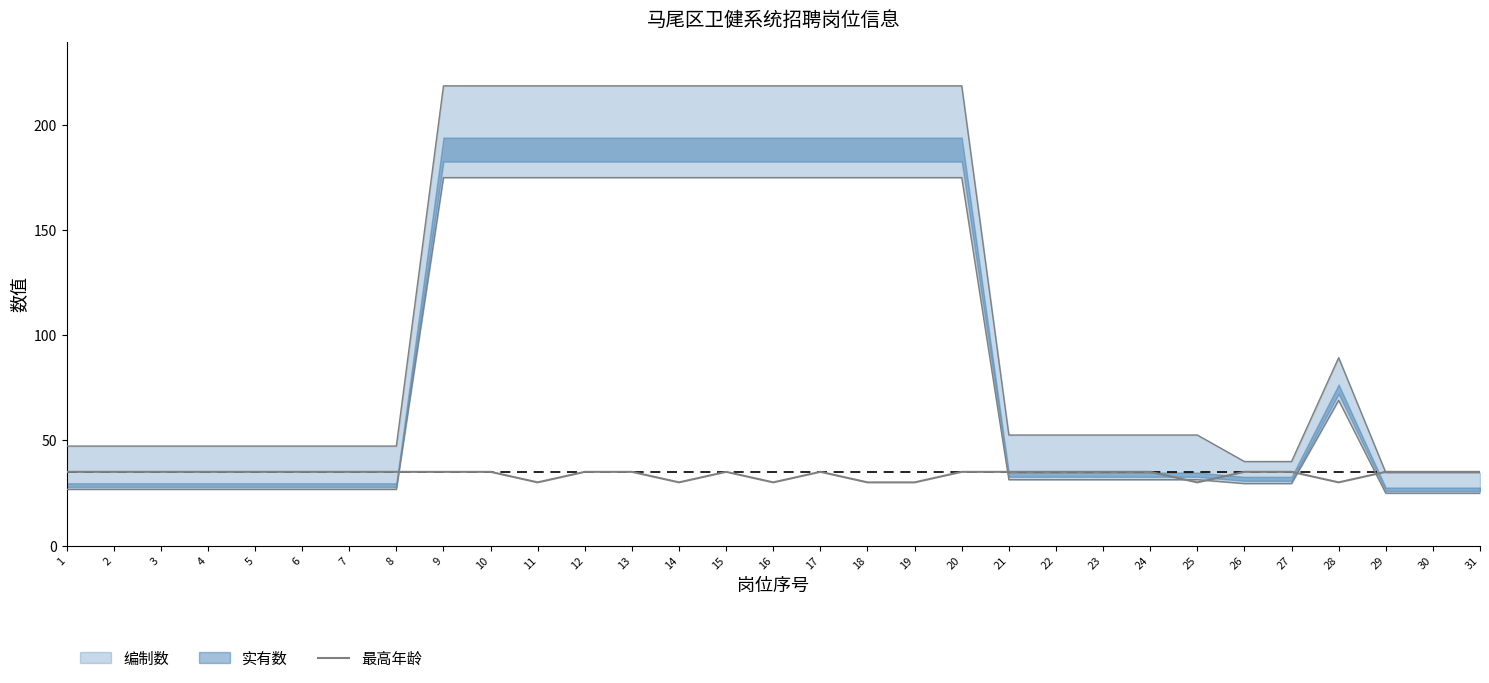

How many lines are shown in the chart?

1